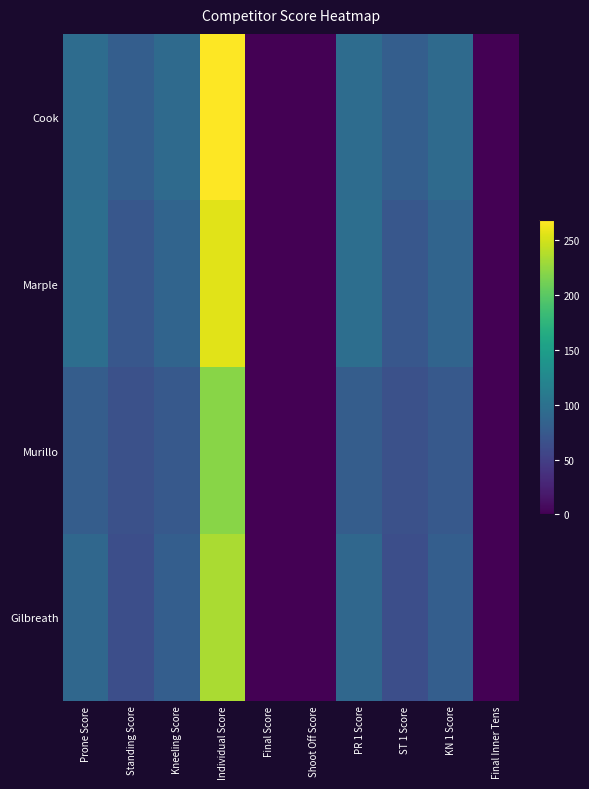

Reading right to left, list all the values displayed in this chart.

Cook: Final Inner Tens=0	KN 1 Score=93	ST 1 Score=80	PR 1 Score=95	Shoot Off Score=0	Final Score=0	Individual Score=268	Kneeling Score=93	Standing Score=80	Prone Score=95
Marple: Final Inner Tens=0	KN 1 Score=86	ST 1 Score=73	PR 1 Score=97	Shoot Off Score=0	Final Score=0	Individual Score=256	Kneeling Score=86	Standing Score=73	Prone Score=97
Murillo: Final Inner Tens=0	KN 1 Score=75	ST 1 Score=66	PR 1 Score=79	Shoot Off Score=0	Final Score=0	Individual Score=220	Kneeling Score=75	Standing Score=66	Prone Score=79
Gilbreath: Final Inner Tens=0	KN 1 Score=80	ST 1 Score=64	PR 1 Score=90	Shoot Off Score=0	Final Score=0	Individual Score=234	Kneeling Score=80	Standing Score=64	Prone Score=90